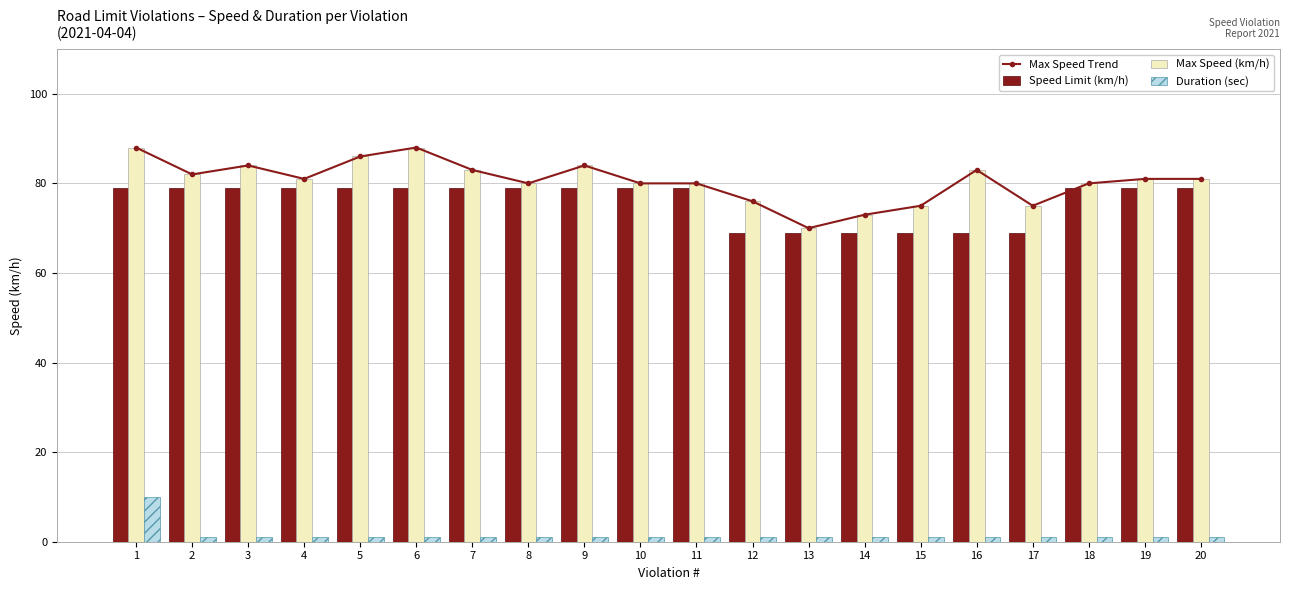

What is the total value across all series at 17?

220